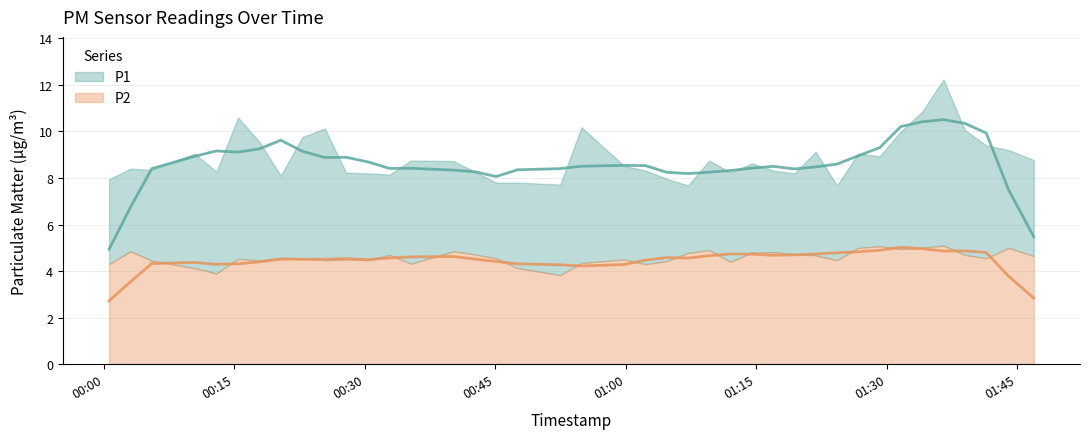

What is the sum of the P1 values at 35 and 31?

21.3